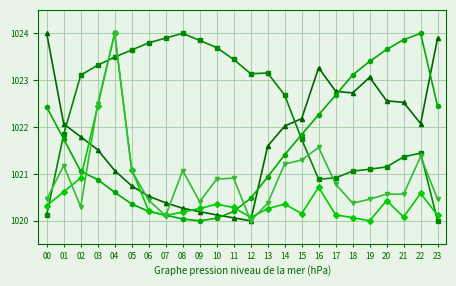

At which category is the sum across all series the highest?

04